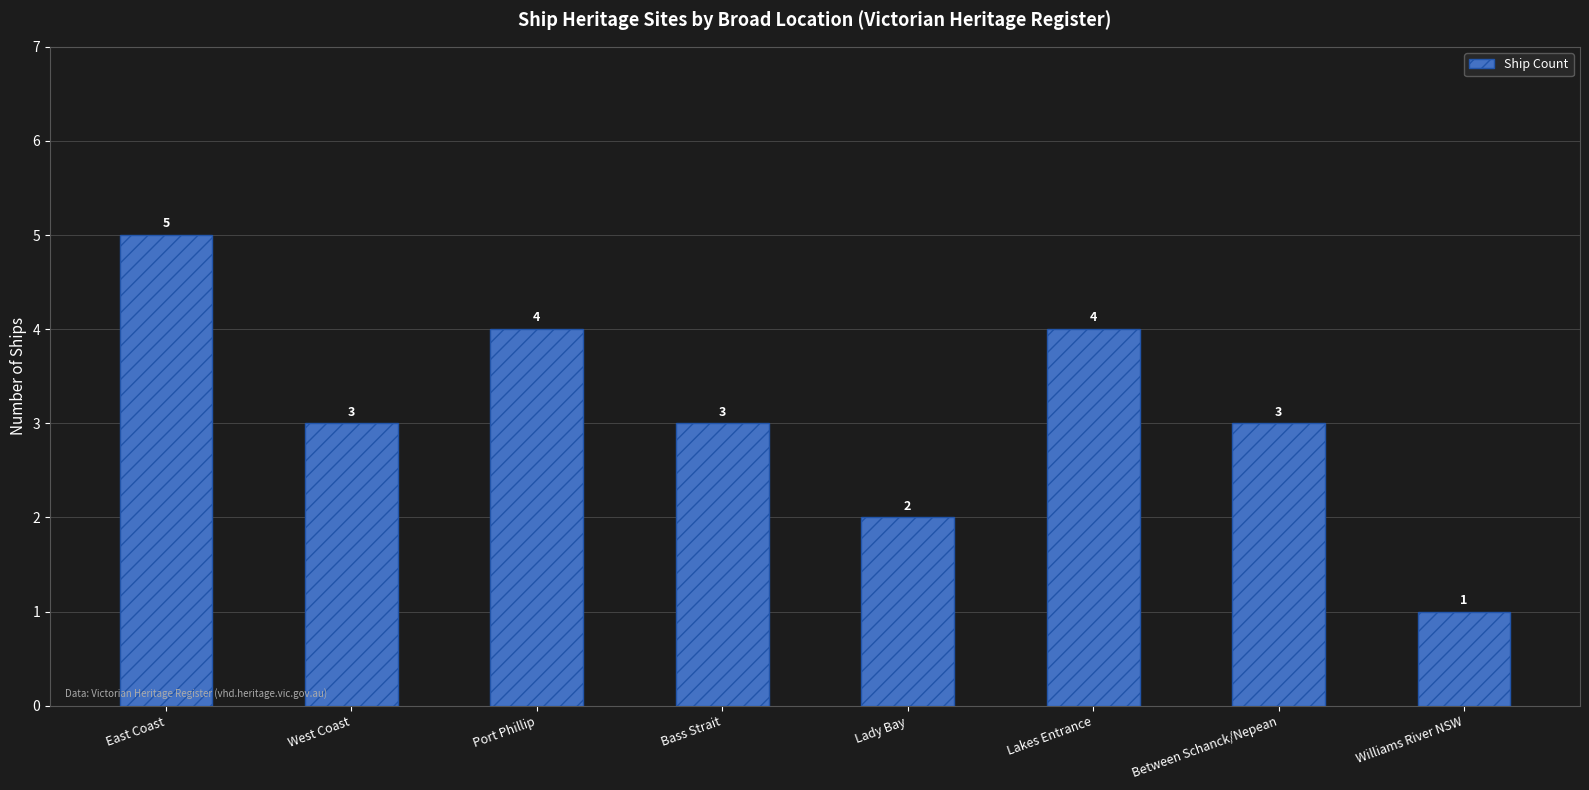

Count the number of categories in the chart.

8